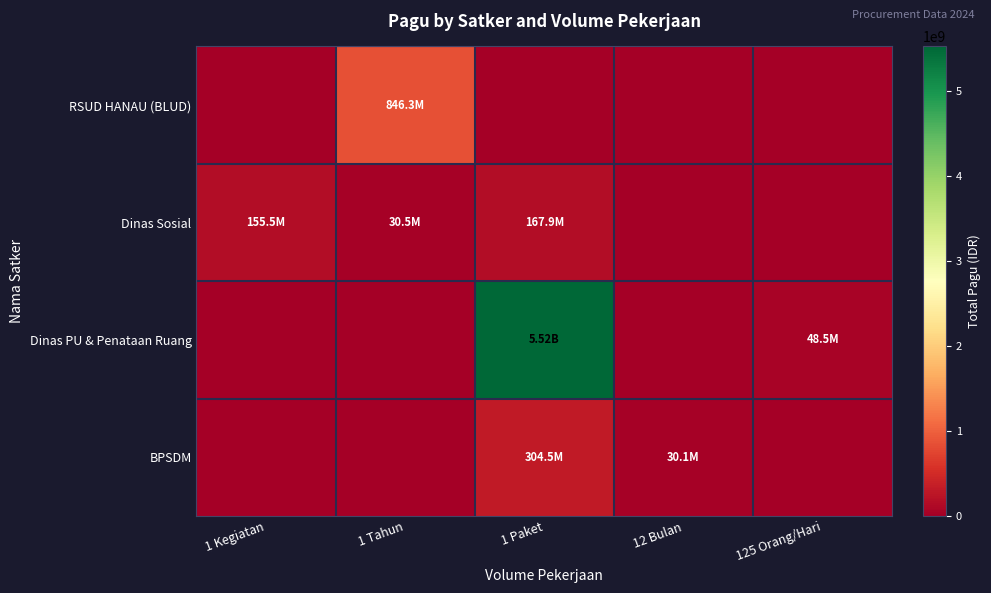

Reading right to left, transcribe all the data shown in this chart.

RSUD HANAU (BLUD): 125 Orang/Hari=0	12 Bulan=0	1 Paket=0	1 Tahun=846300000	1 Kegiatan=0
Dinas Sosial: 125 Orang/Hari=0	12 Bulan=0	1 Paket=167900000	1 Tahun=30500000	1 Kegiatan=155478000
Dinas PU & Penataan Ruang: 125 Orang/Hari=48500000	12 Bulan=0	1 Paket=5524250000	1 Tahun=0	1 Kegiatan=0
BPSDM: 125 Orang/Hari=0	12 Bulan=30095520	1 Paket=304548511	1 Tahun=0	1 Kegiatan=0